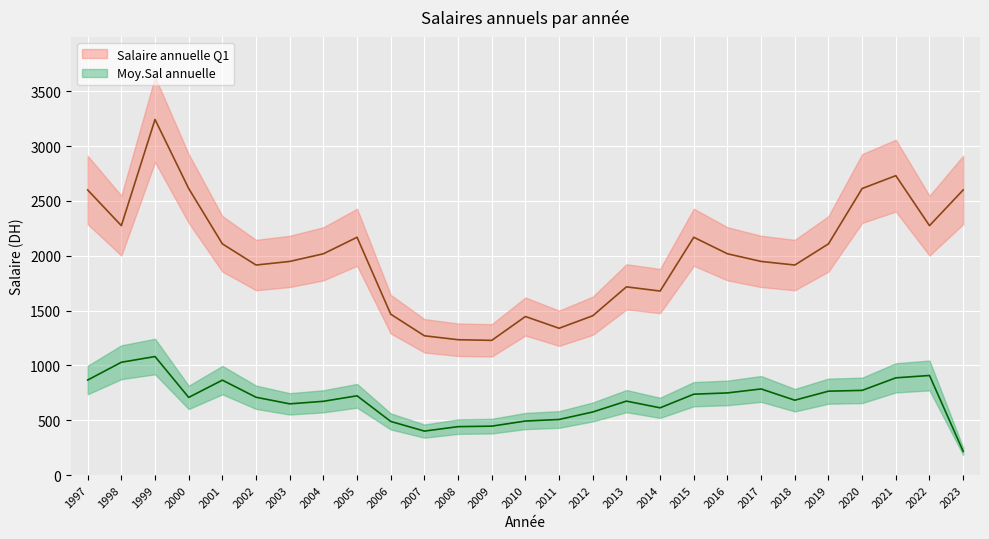

Which category has the highest value in the Salaire annuelle Q1 series?

1999